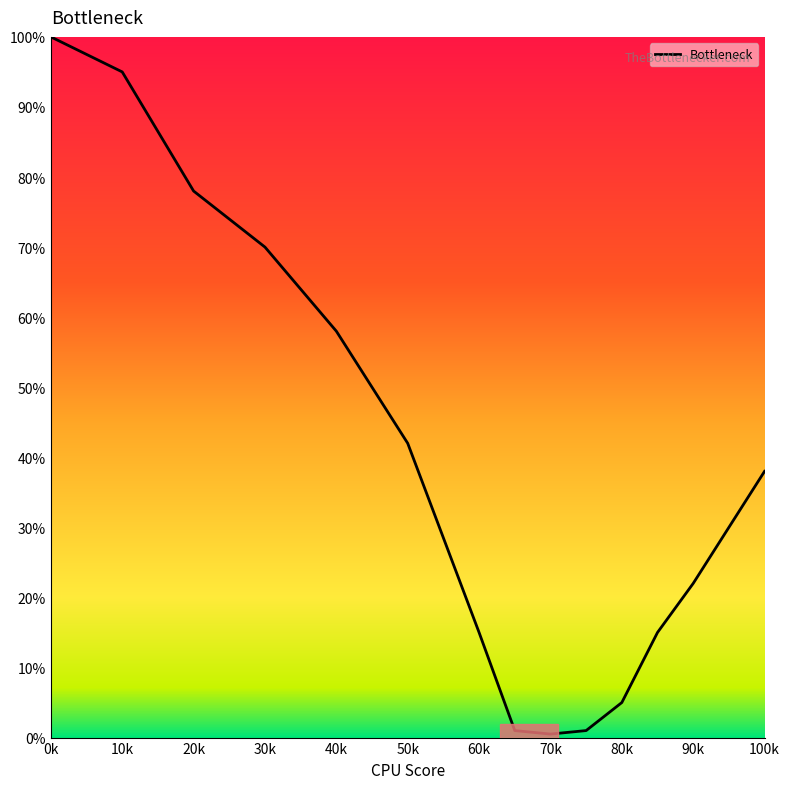

True or false: there are more than 2 points higher than both neighbors.

False